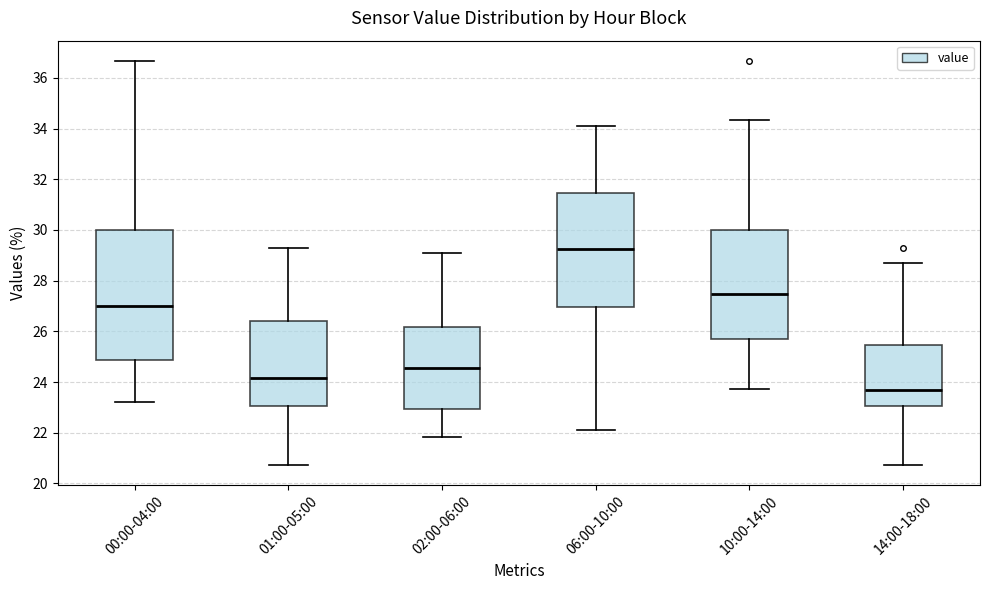

Reading left to right, transcribe this box plot: for each box, give where its median line is, the range the box spans, and where its two whiskers end, as read against the y-axis. The values are not printed on the chart, so give them approximately, as read against the axis.

00:00-04:00: median 27.0, box 24.8 to 30.0, whiskers 23.2 to 36.6
01:00-05:00: median 24.2, box 23.0 to 26.4, whiskers 20.8 to 29.2
02:00-06:00: median 24.6, box 23.0 to 26.2, whiskers 21.8 to 29.2
06:00-10:00: median 29.2, box 27.0 to 31.4, whiskers 22.2 to 34.2
10:00-14:00: median 27.4, box 25.6 to 30.0, whiskers 23.8 to 34.4
14:00-18:00: median 23.6, box 23.0 to 25.4, whiskers 20.8 to 28.8